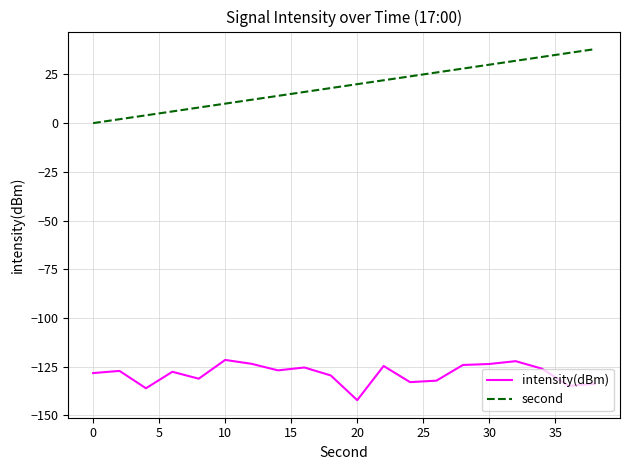

What is the difference between the maximum and minimum values in the intensity(dBm) series?

20.7